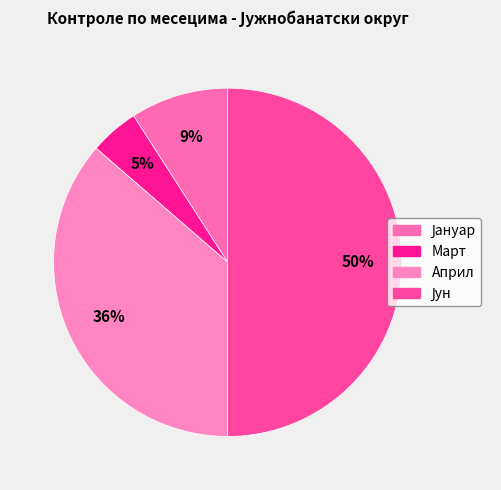

To the nearest percent, what is the combined percentage of Април and Јун?

86%